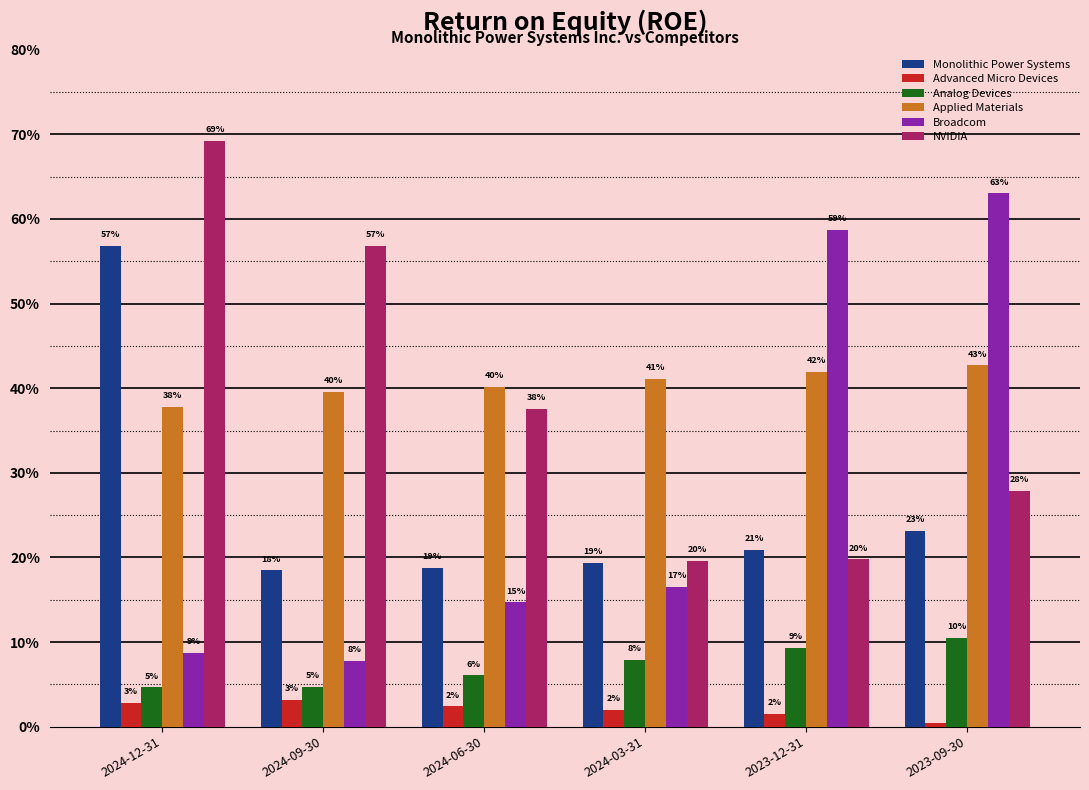

Does the chart contain stacked bars?

No